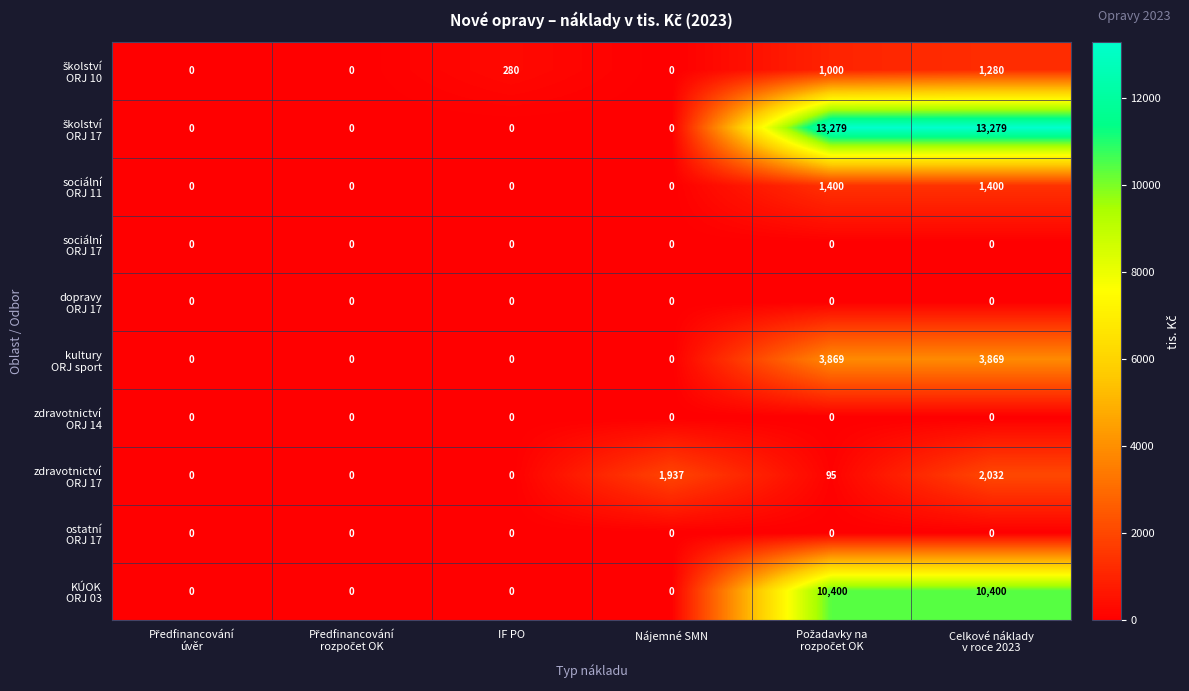

What is the maximum value shown in the chart?

13279